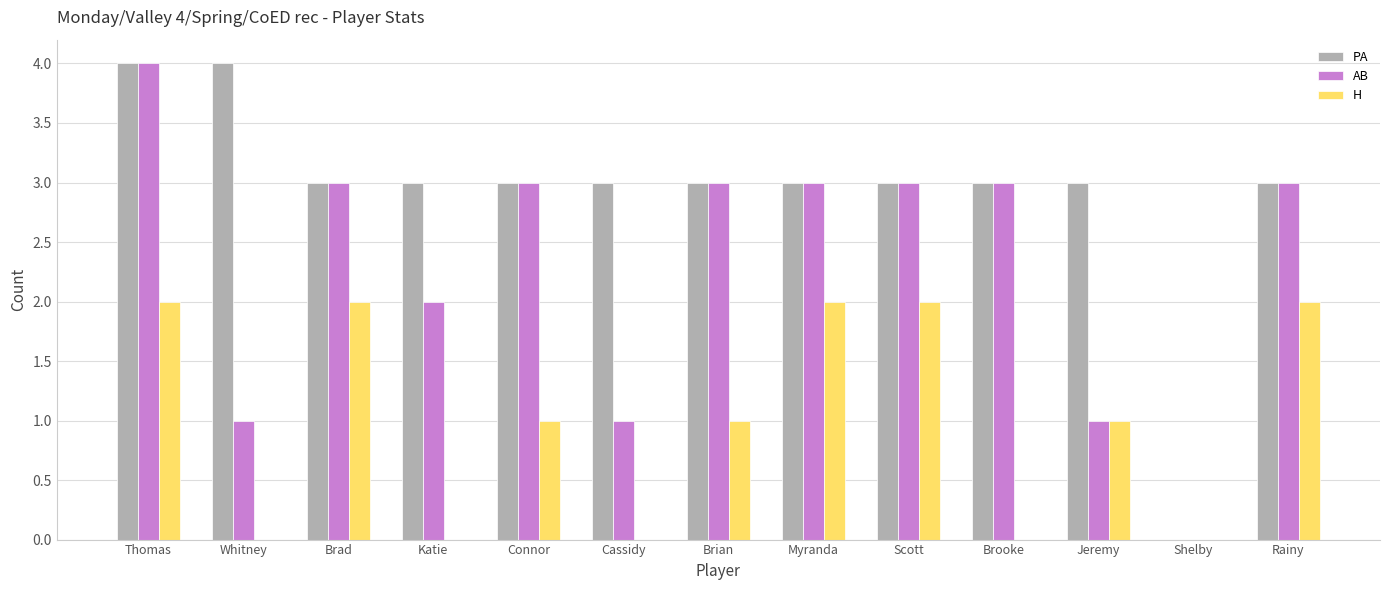

True or false: AB has a value of 3 at Rainy.

True